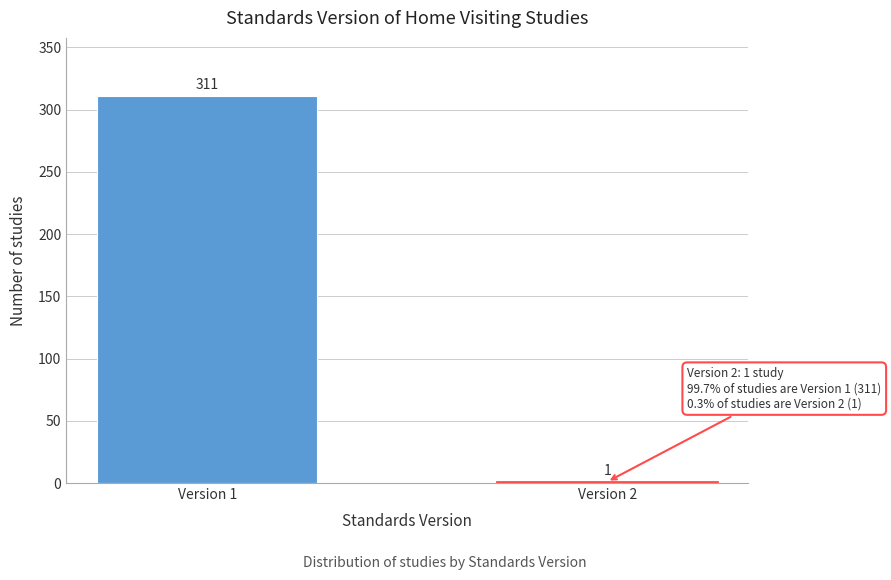

Reading right to left, transcribe all the data shown in this chart.

Version 2=1	Version 1=311